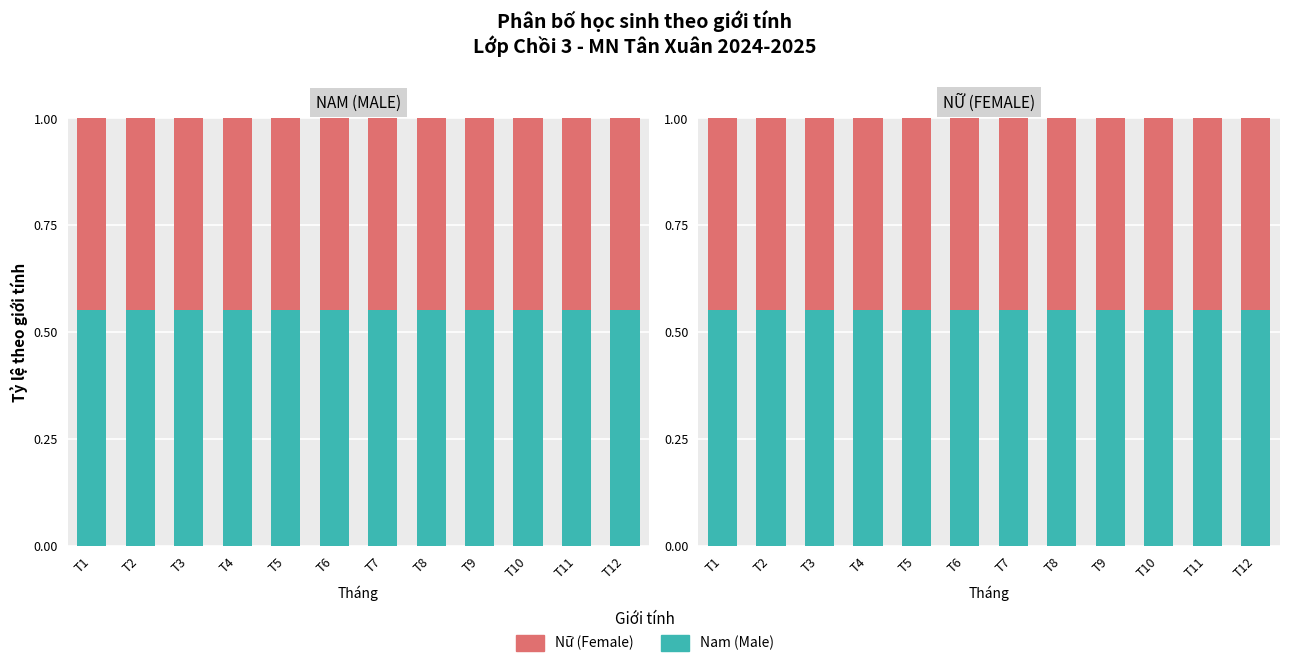

At which category is the sum across all series the highest?

T1